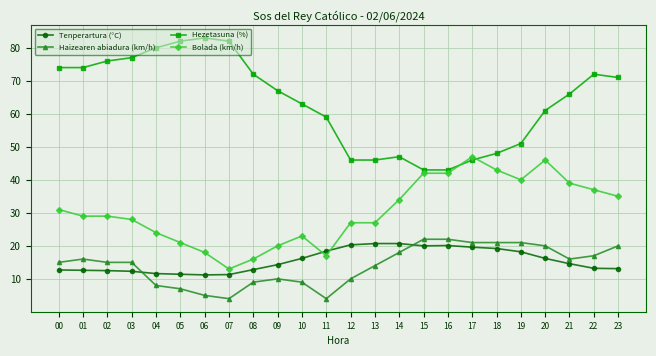

At 05, list the series in order from largest to smallest.

Hezetasuna (%), Bolada (km/h), Tenperartura (°C), Haizearen abiadura (km/h)